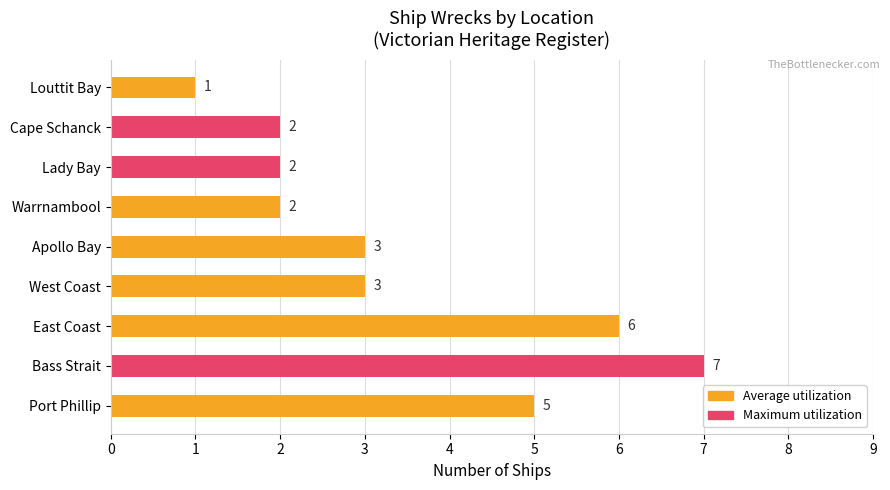

What is the average value?

3